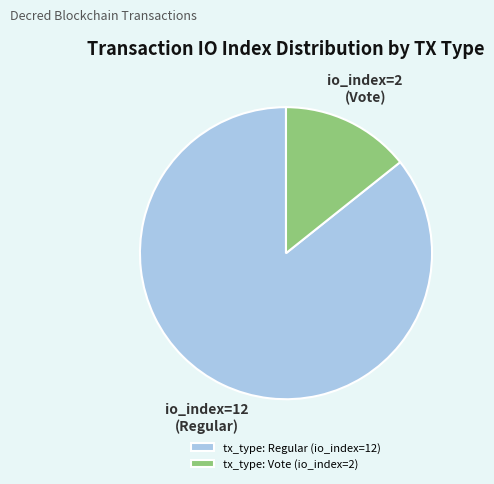

How many segments does this pie chart have?

2